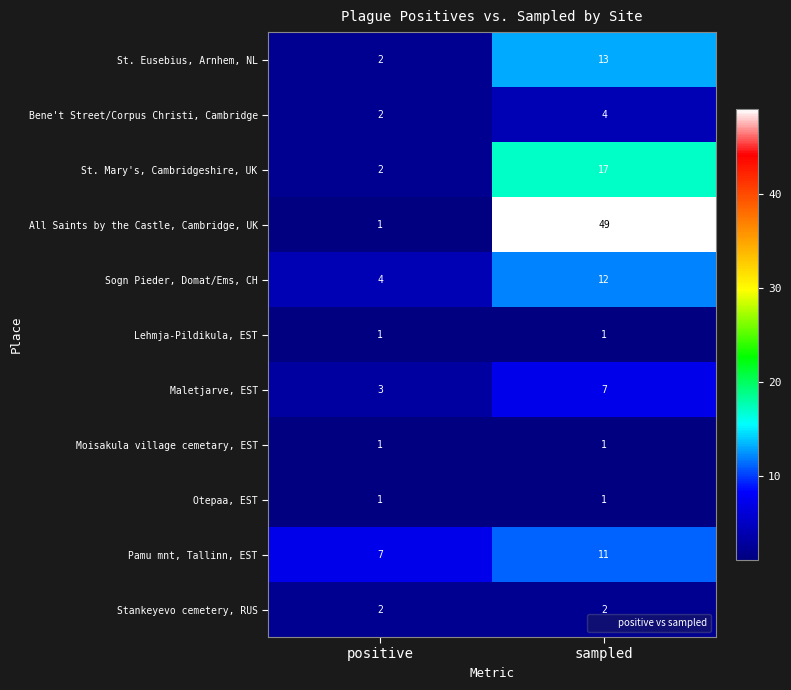

Rank the categories by All Saints by the Castle, Cambridge, UK value from lowest to highest.

positive, sampled